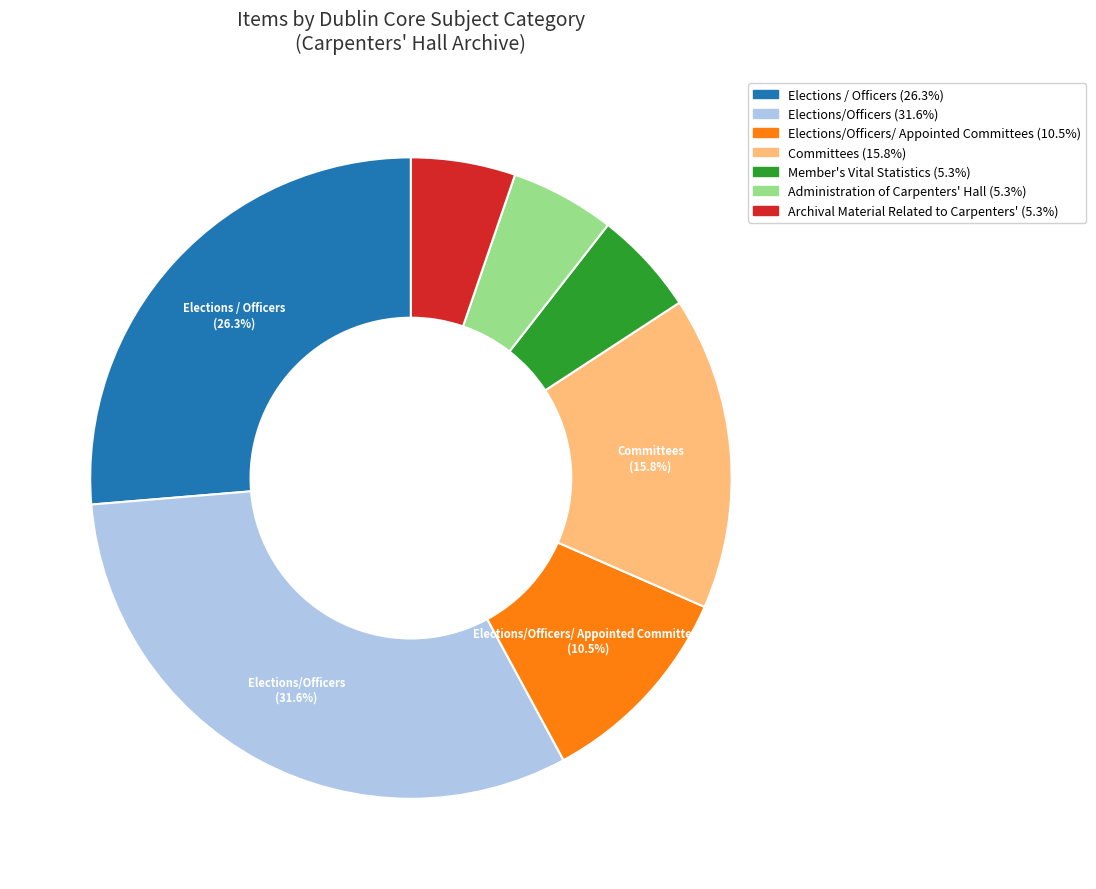

Is there any slice that represents more than half of the pie?

No